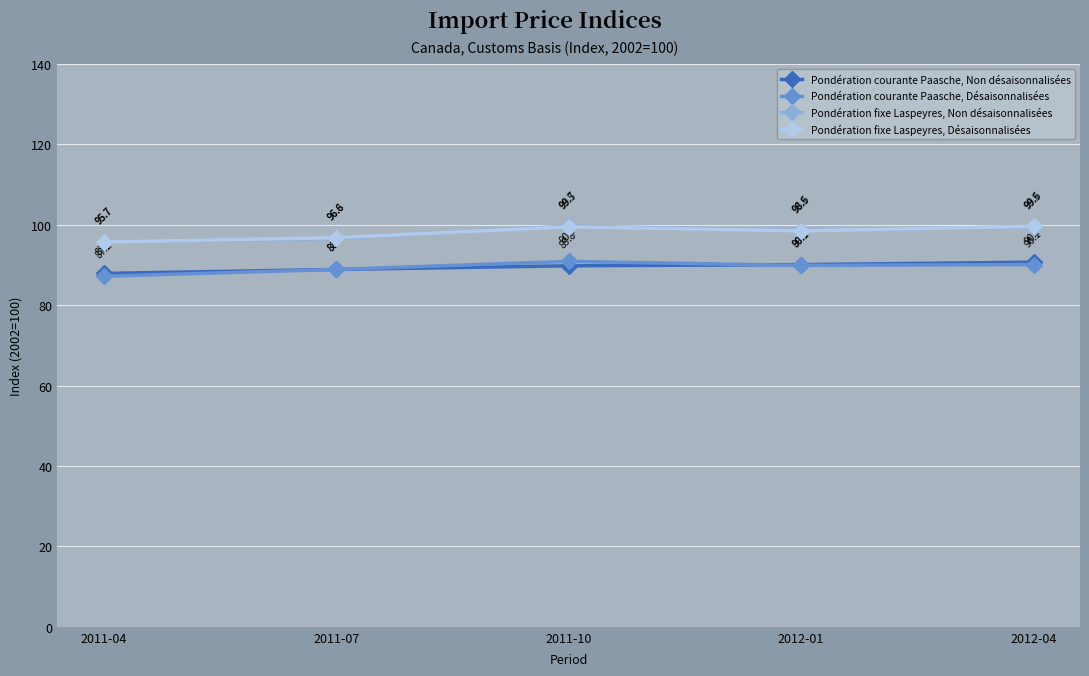

Reading left to right, list all the values displayed in this chart.

Pondération courante Paasche, Non désaisonnalisées: 87.9	88.9	89.8	90.1	90.7
Pondération courante Paasche, Désaisonnalisées: 87.2	88.9	90.9	89.9	90.1
Pondération fixe Laspeyres, Non désaisonnalisées: 95.7	96.6	99.7	98.6	99.5
Pondération fixe Laspeyres, Désaisonnalisées: 95.7	96.8	99.5	98.5	99.6